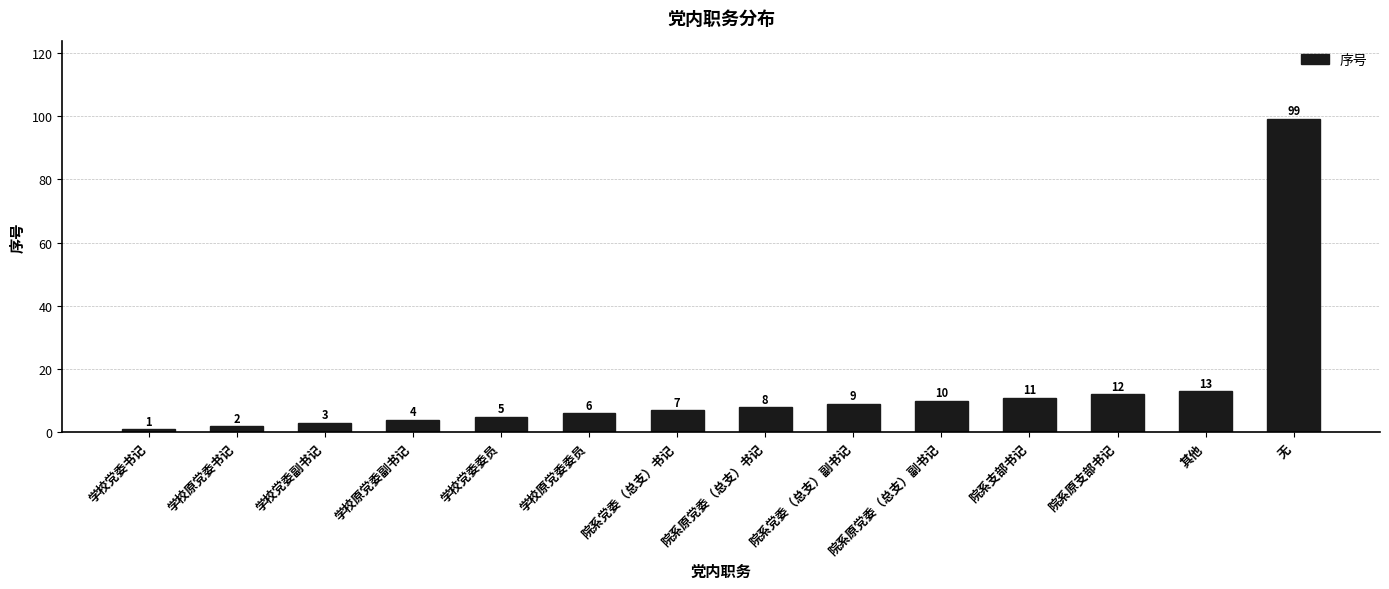

List the labels in order of value, largest first.

无, 其他, 院系原支部书记, 院系支部书记, 院系原党委（总支）副书记, 院系党委（总支）副书记, 院系原党委（总支）书记, 院系党委（总支）书记, 学校原党委委员, 学校党委委员, 学校原党委副书记, 学校党委副书记, 学校原党委书记, 学校党委书记